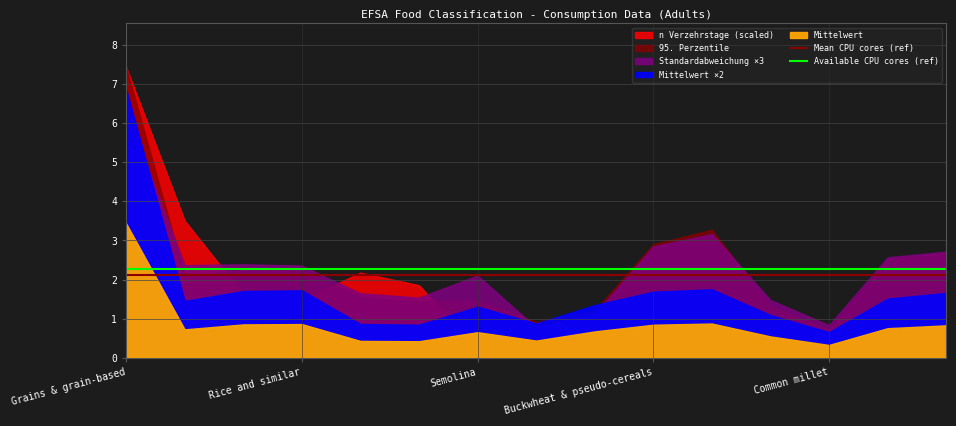

What is the minimum value for Available CPU cores (ref)?

2.3